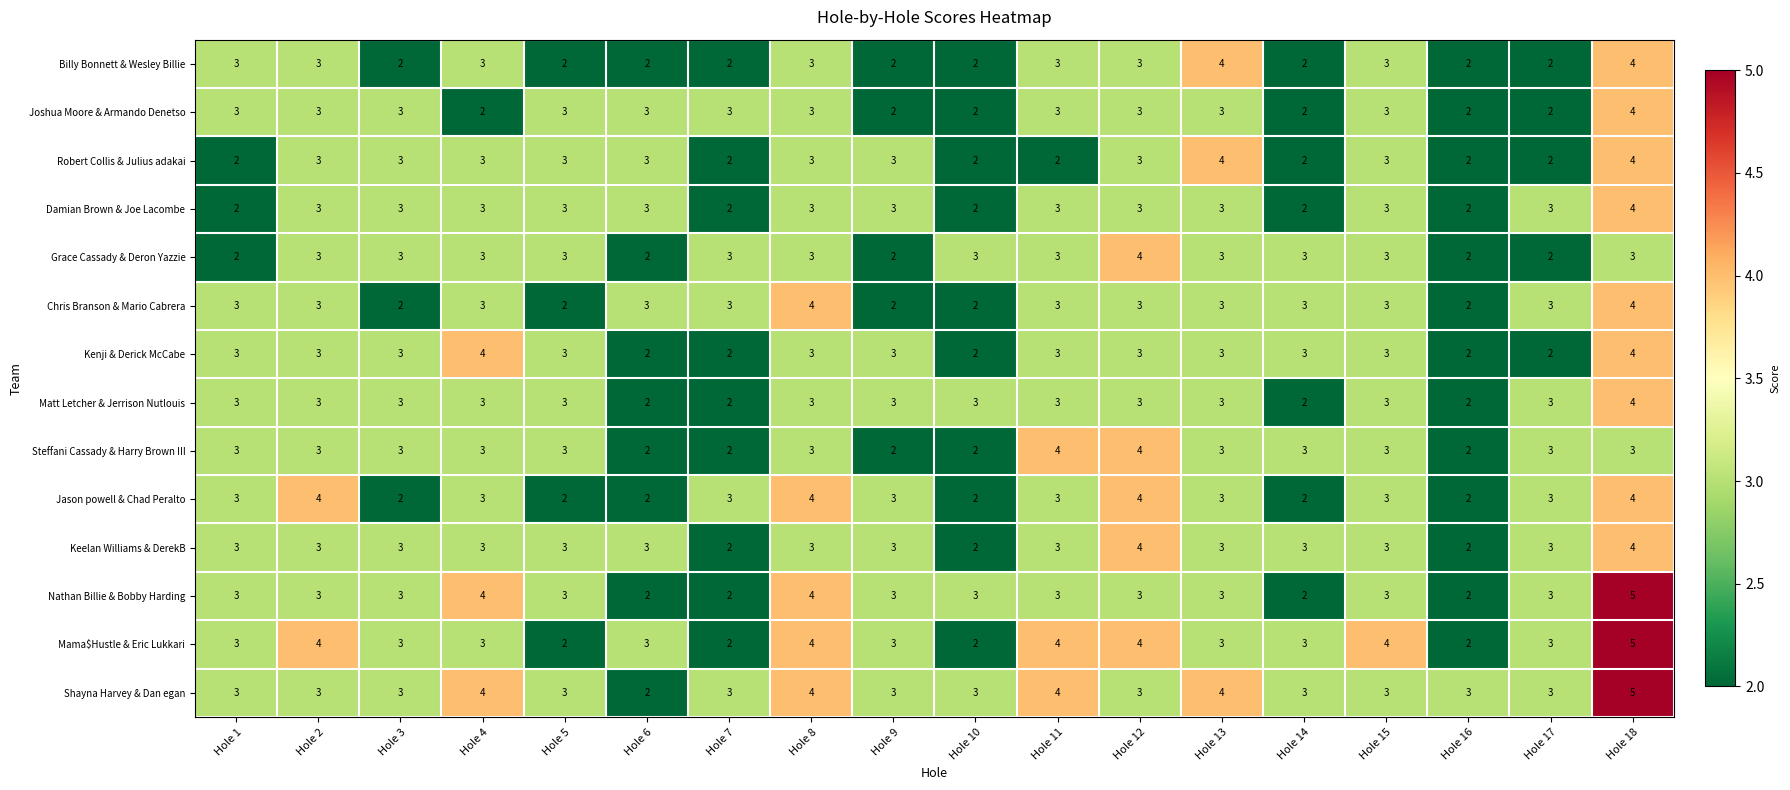

How many Keelan Williams & DerekB values are between 3 and 4?

15